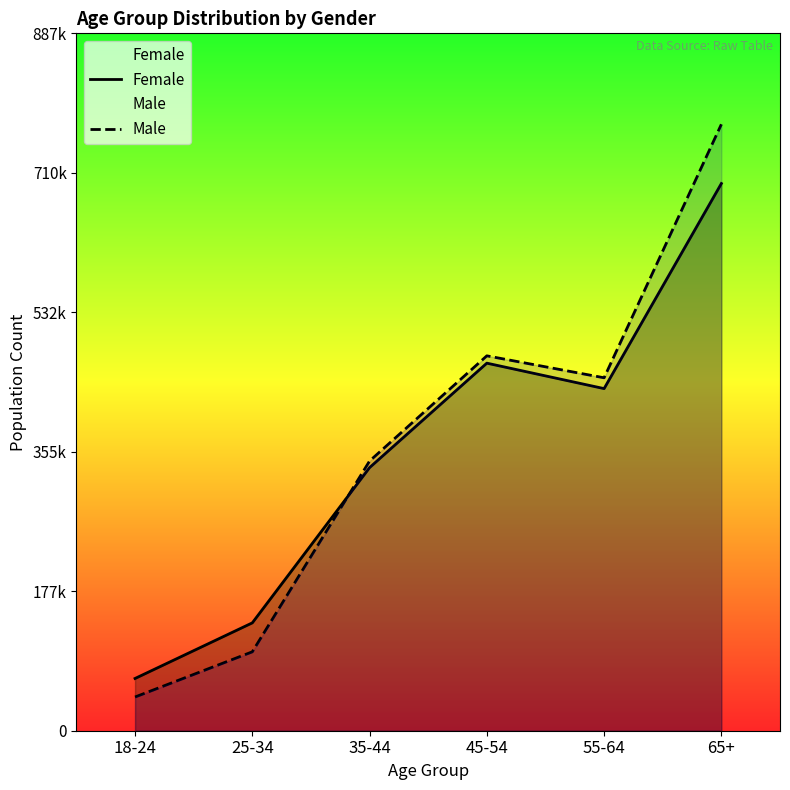

Which series has the largest total across all categories?

Male